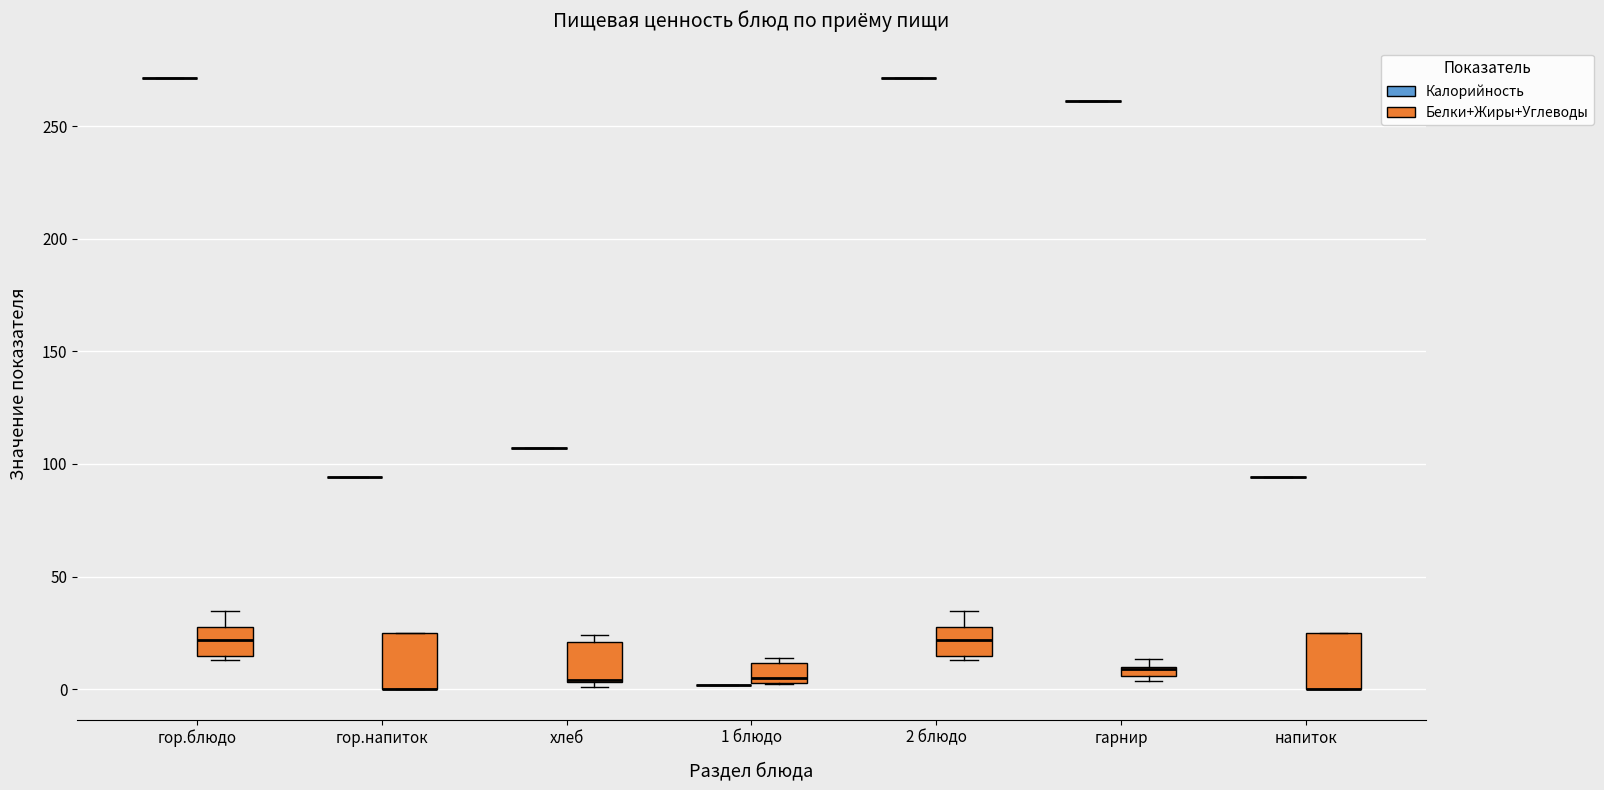

Where is the lower edge of the box for напиток (Белки+Жиры+Углеводы) on the y-axis? The values are not printed on the chart, so give them approximately, as read against the axis.

0